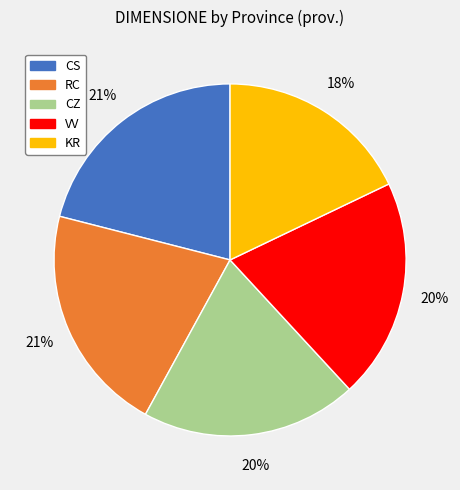

To the nearest percent, what is the difference between the CZ and CS slice percentages?

1%